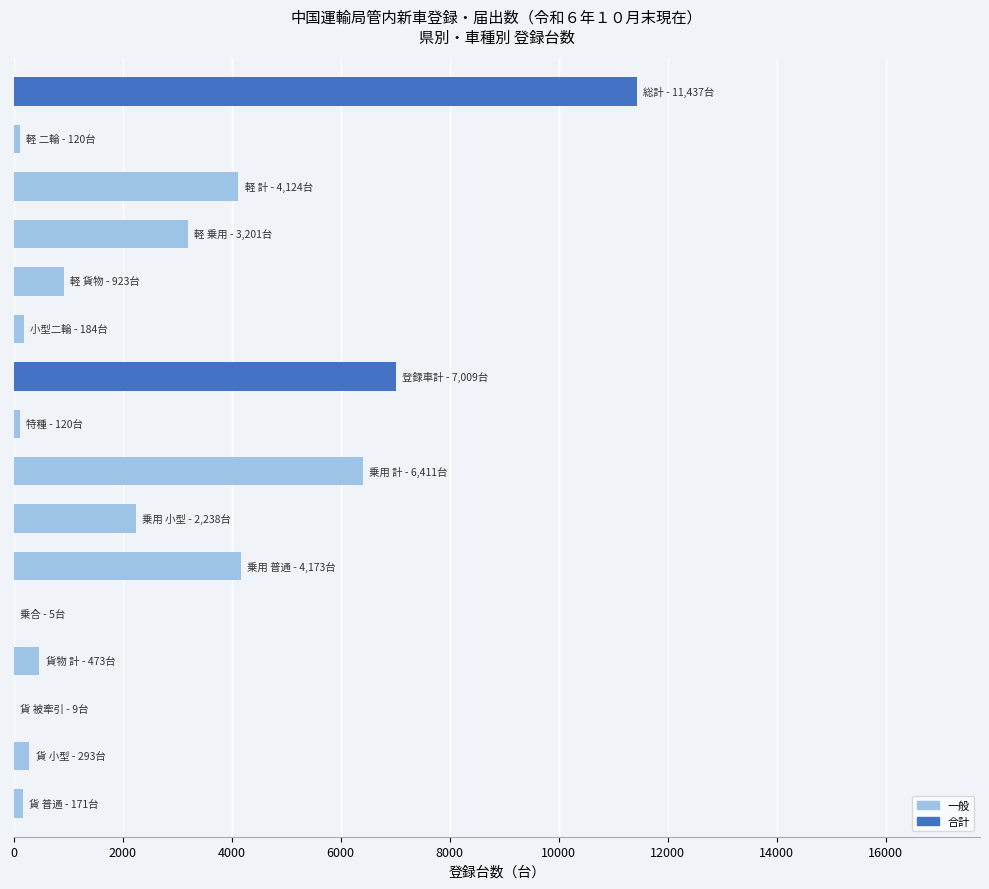

What is the greatest value displayed?

11437